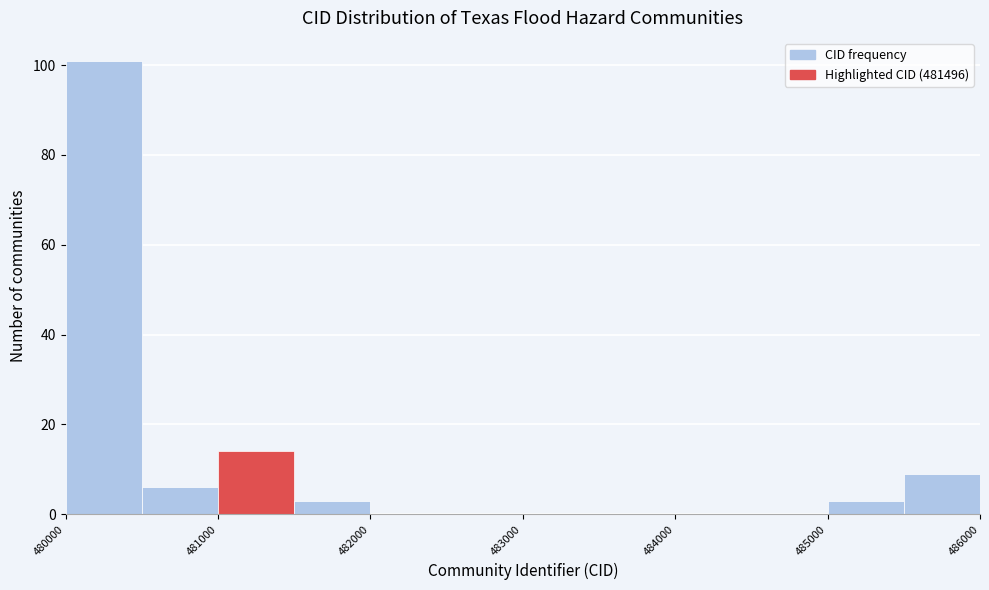

Reading left to right, transcribe this chart: for each bar, give the range it covers on the x-axis and its height. The values are not printed on the chart, so give them approximately, as read against the axis.

480000 to 480500: 102
480500 to 481000: 6
481000 to 481500: 14
481500 to 482000: 4
482000 to 482500: 0
482500 to 483000: 0
483000 to 483500: 0
483500 to 484000: 0
484000 to 484500: 0
484500 to 485000: 0
485000 to 485500: 4
485500 to 486000: 10